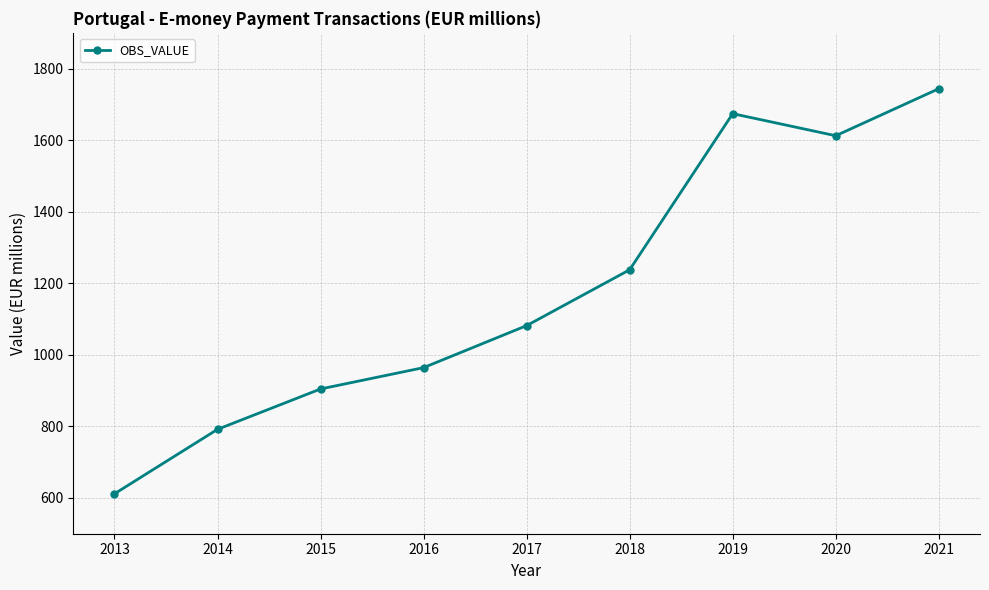

What is the change in value from 2017 to 2018?

+156.1